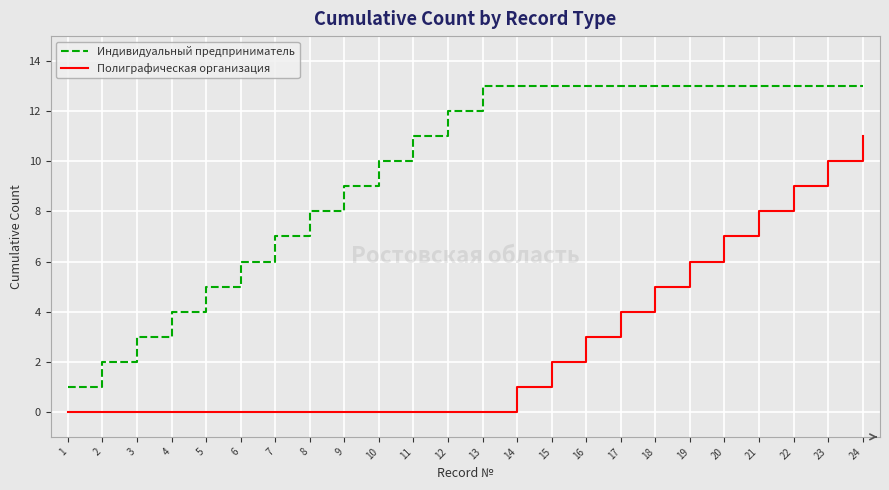

At 19, list the series in order from largest to smallest.

Индивидуальный предприниматель, Полиграфическая организация